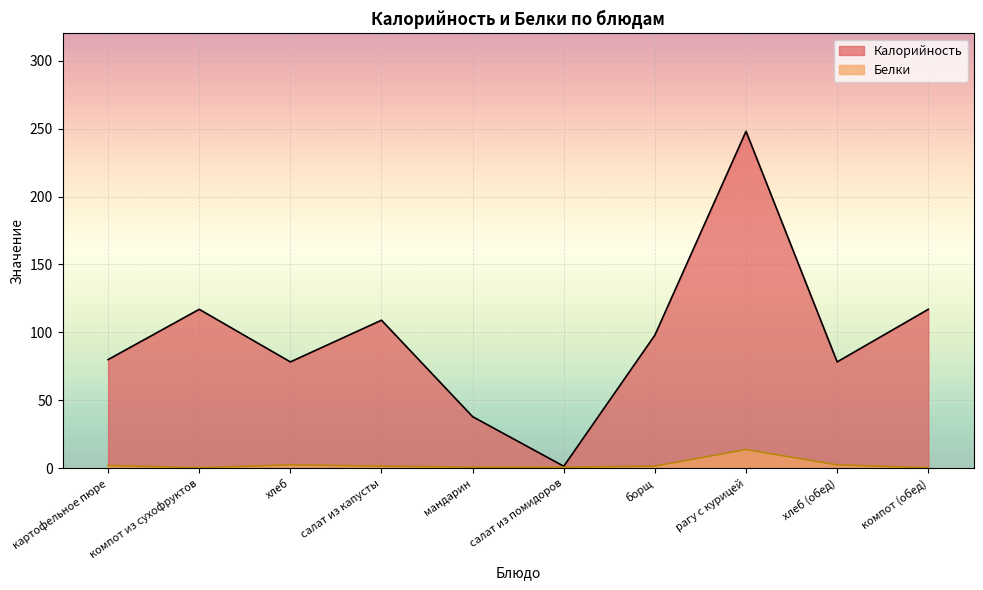

List the series in order of their peak value, lowest first.

Белки, Калорийность